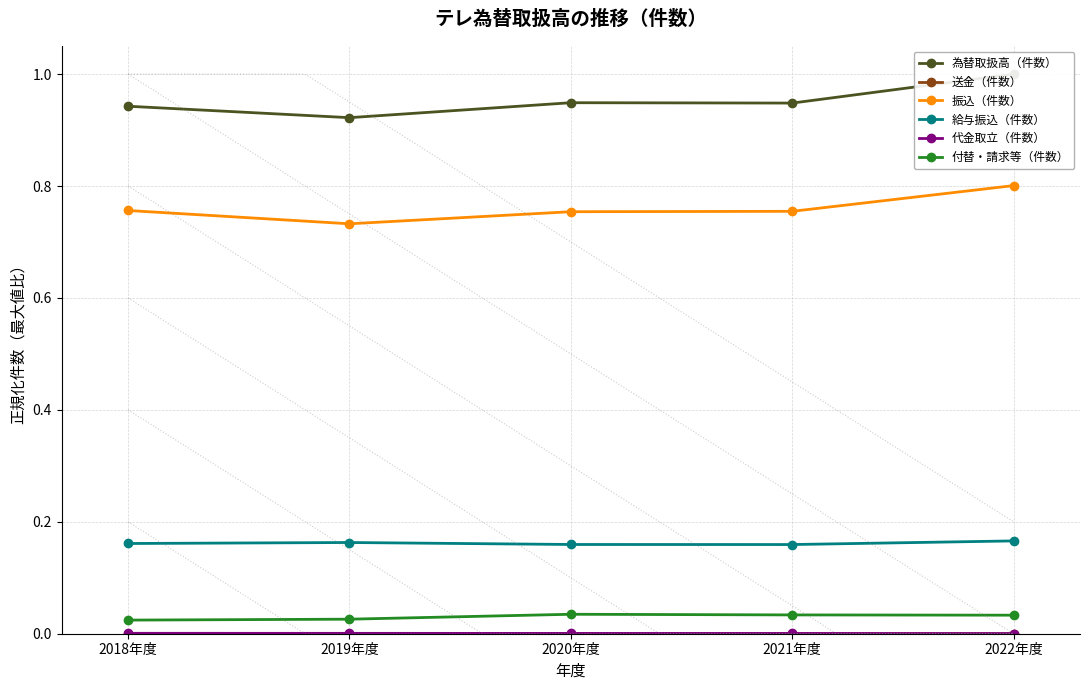

At which label does 付替・請求等（件数） reach its minimum?

2018年度